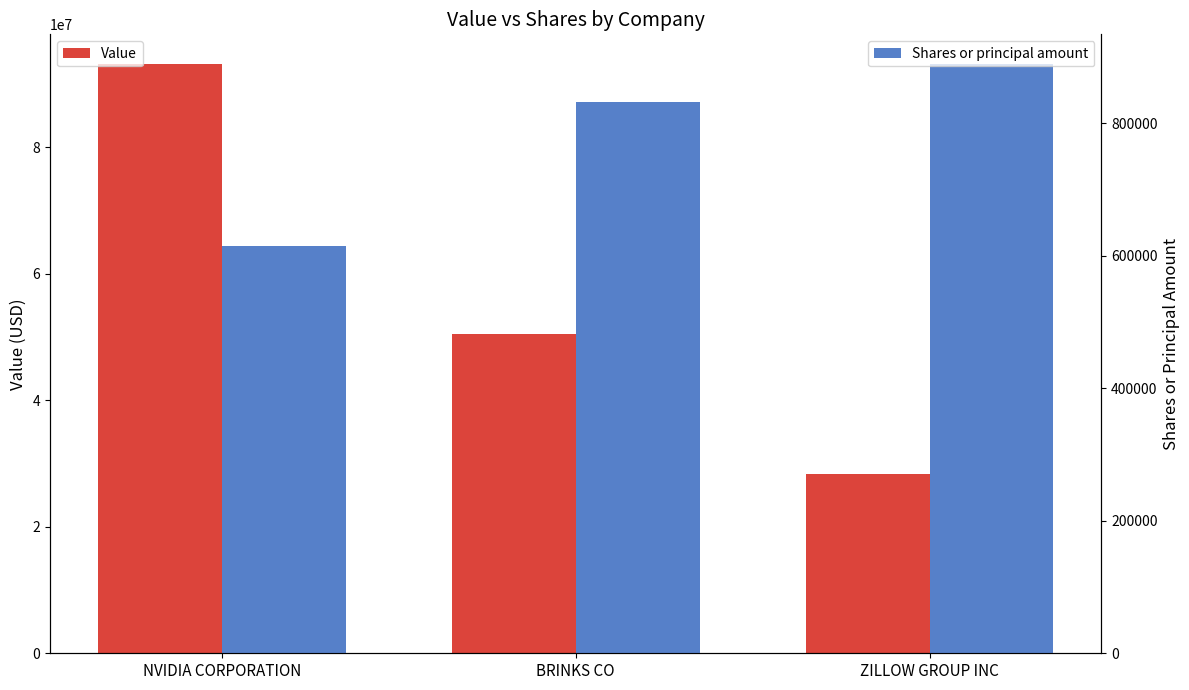

What is the value of the Value bar at the 1st from the left?

93174000